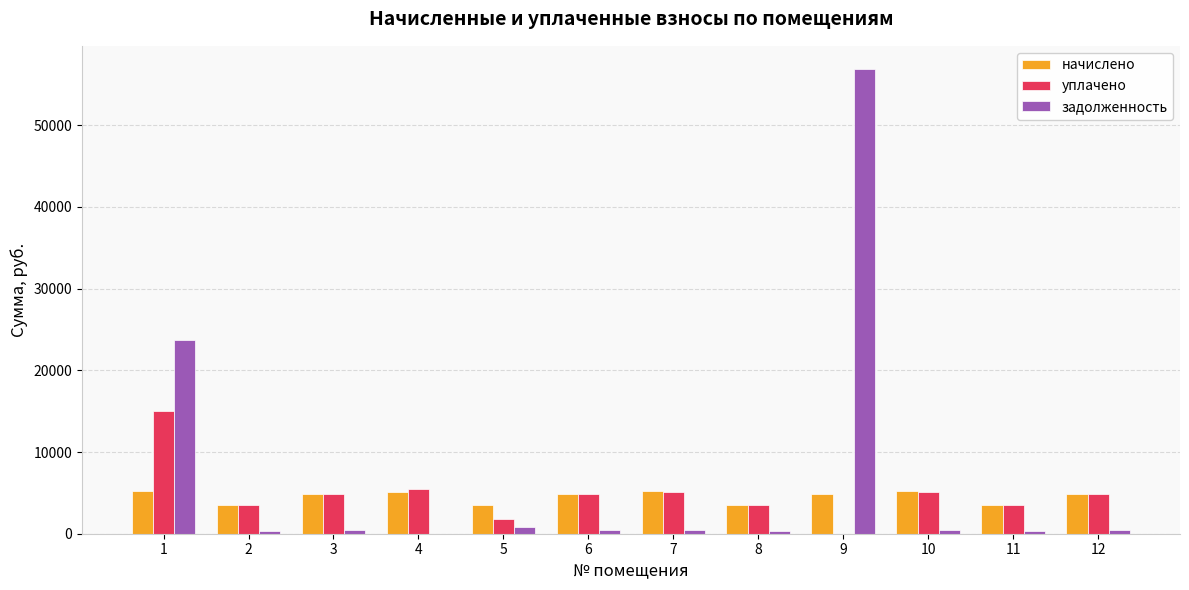

What is the difference between the начислено values at 10 and 2?

1670.3